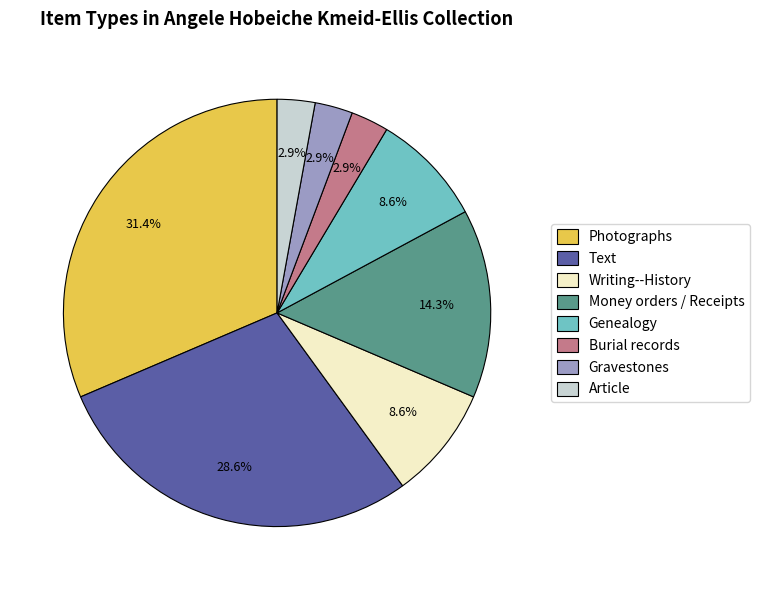

True or false: Writing--History accounts for 9% of the total.

True